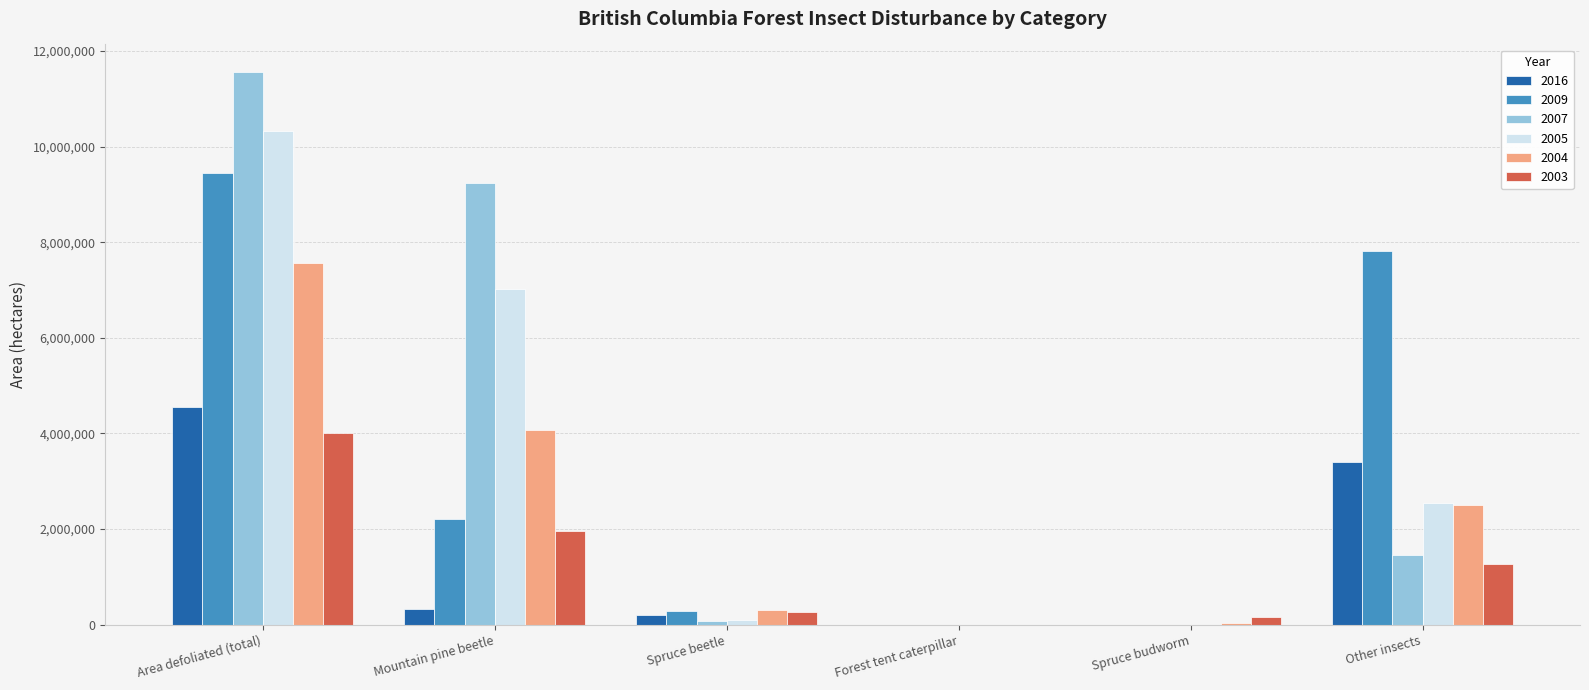

What is the maximum value shown in the chart?

11559633